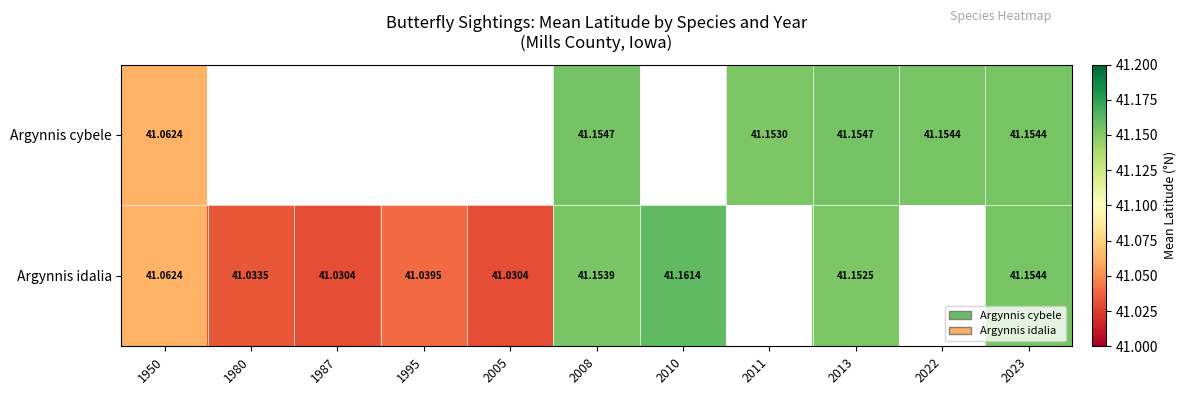

Count the number of data series in this chart.

2